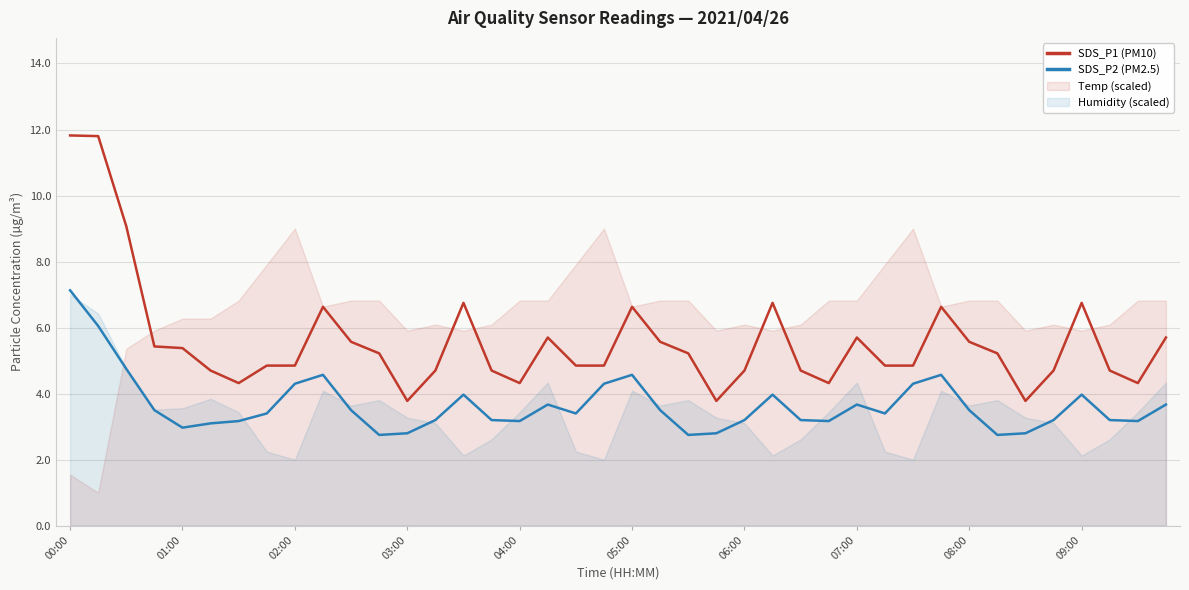

The value of SDS_P1 (PM10) at 01:00 is 5.4. True or false?

True